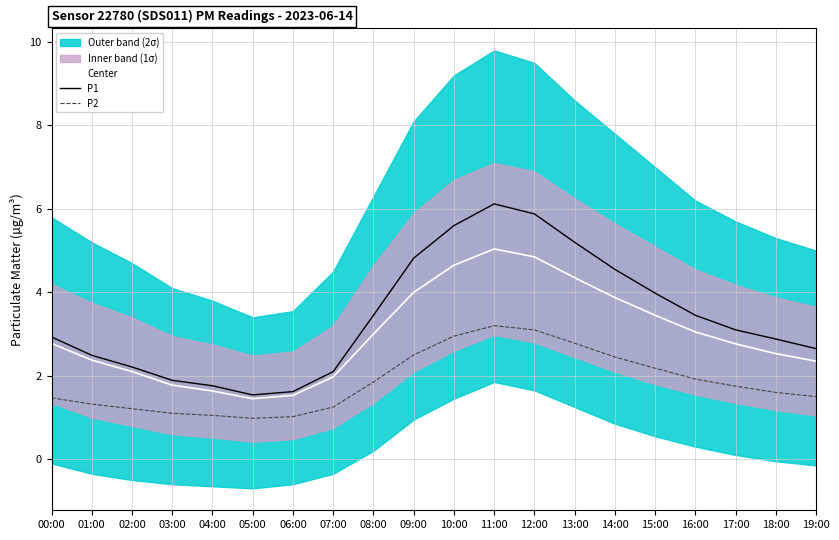

Count the number of categories in the chart.

20